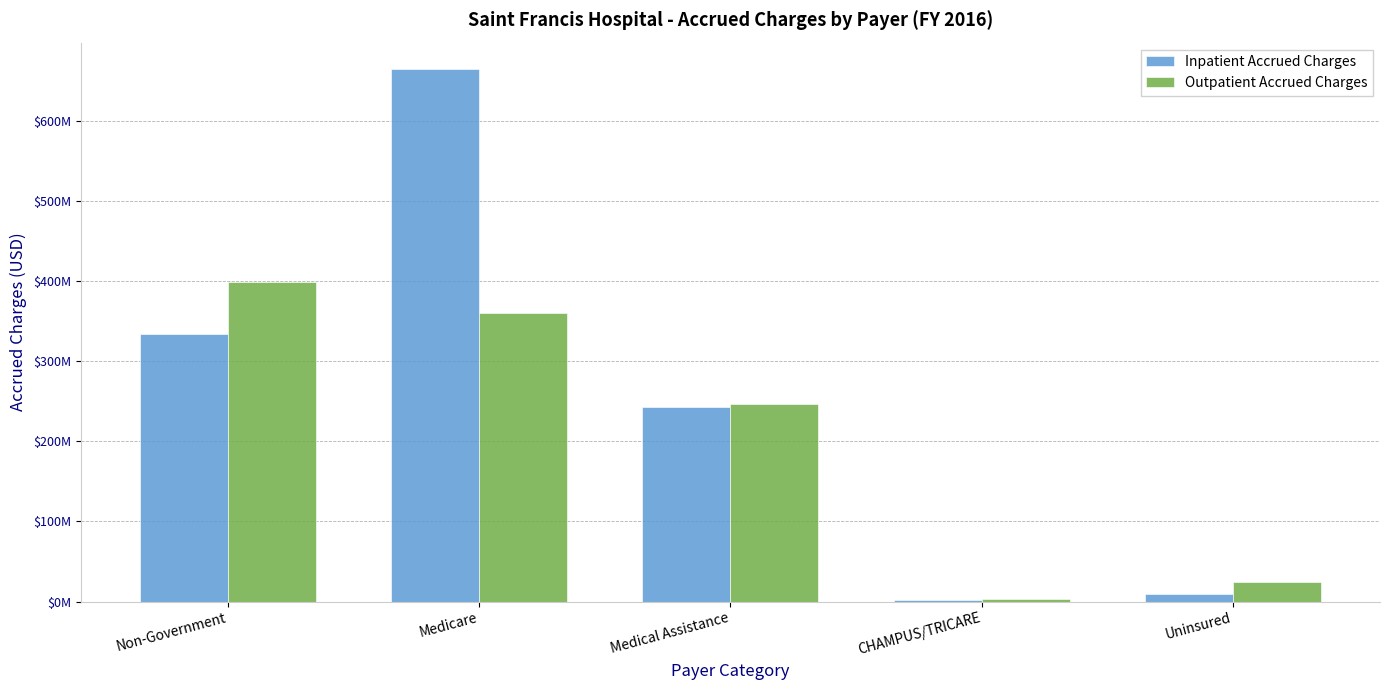

What is the label of the 5th bar from the left?

Uninsured